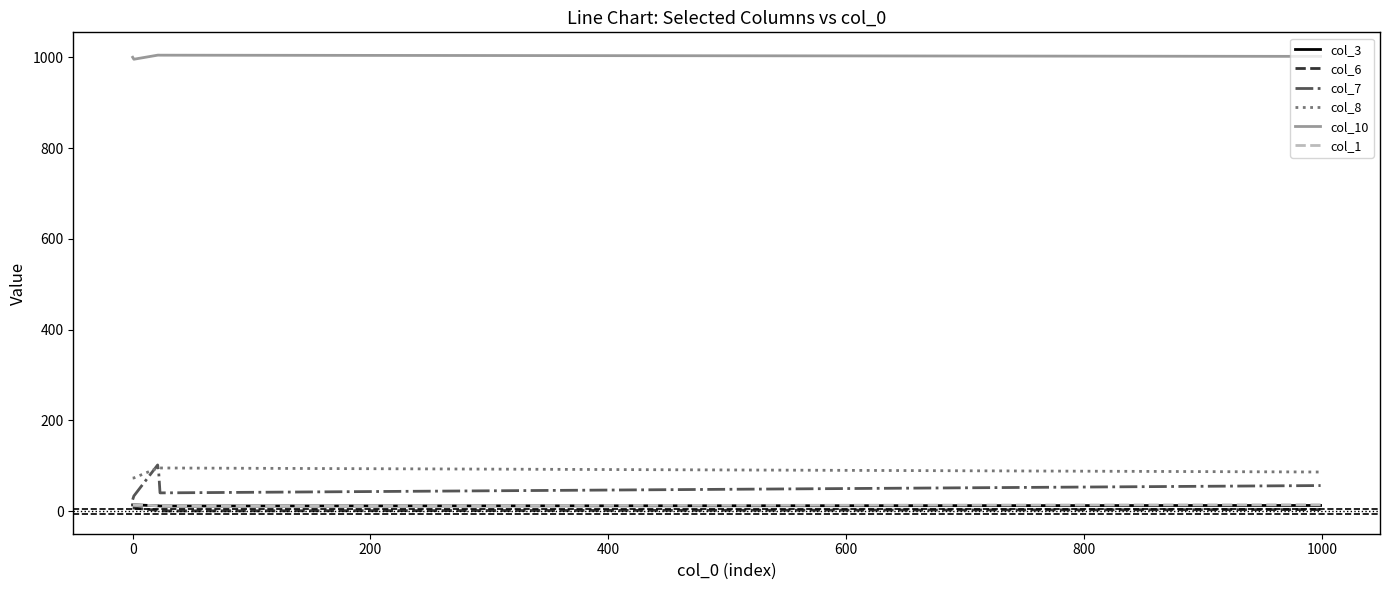

What is the difference between the maximum and minimum values in the col_3 series?

2.6